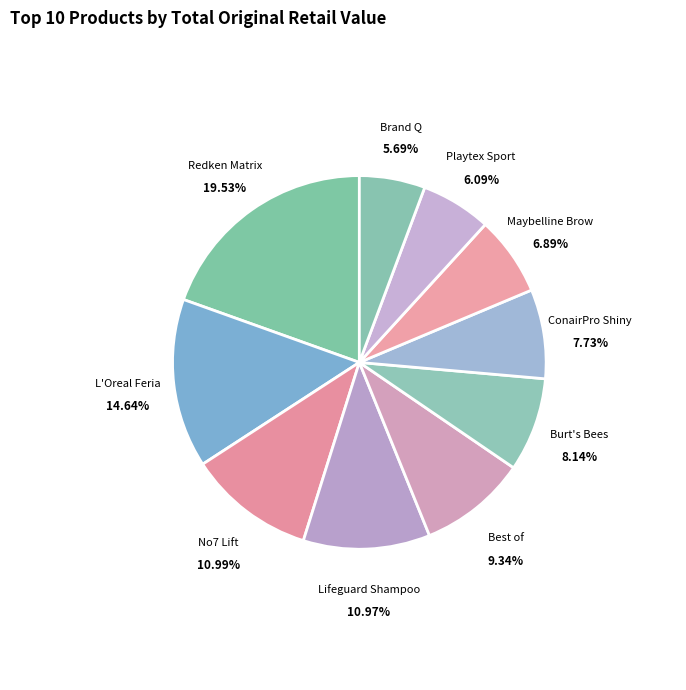

How many slices are in this pie chart?

10